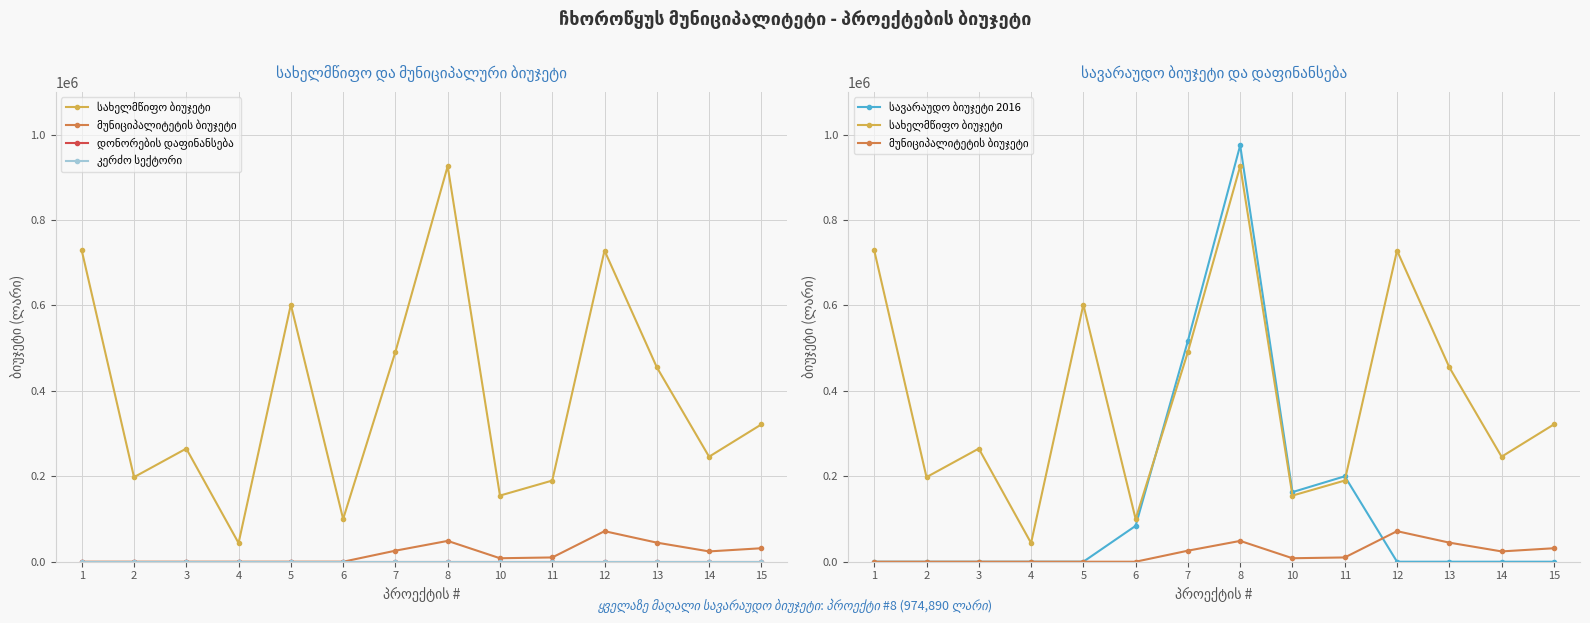

The კერძო სექტორი series shows 0.0 at 1. True or false?

True